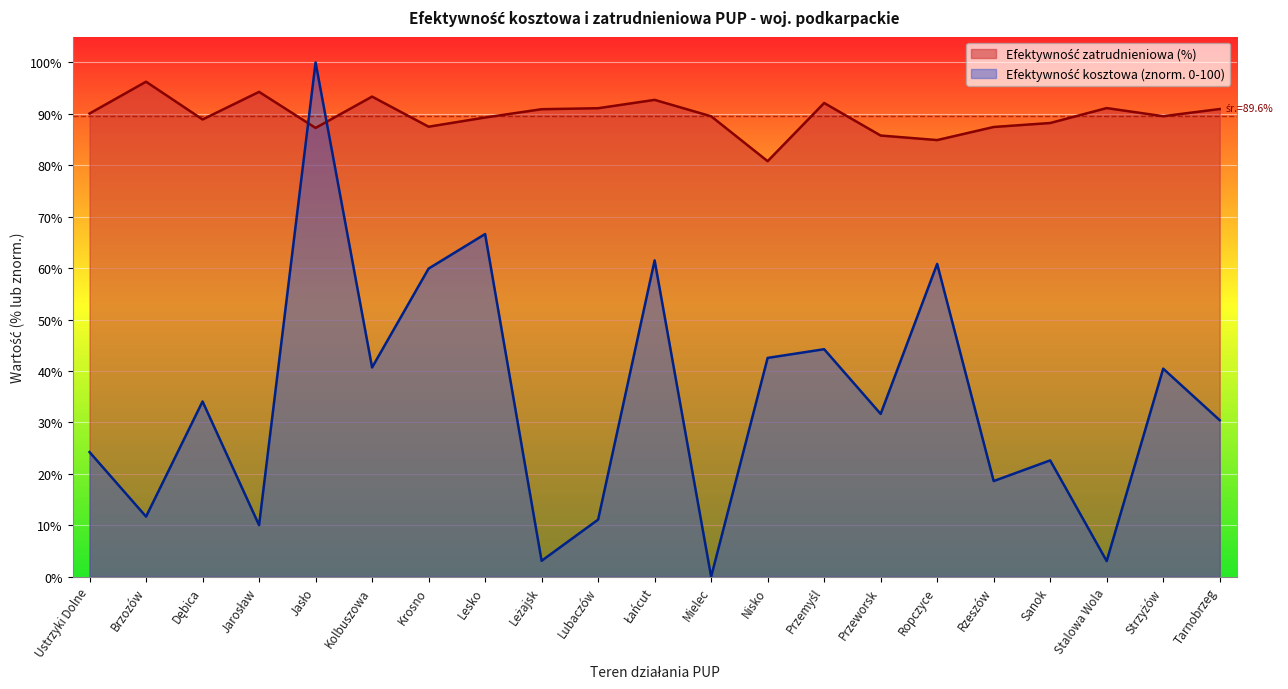

Between Przeworsk and Lubaczów, which is larger?

Lubaczów